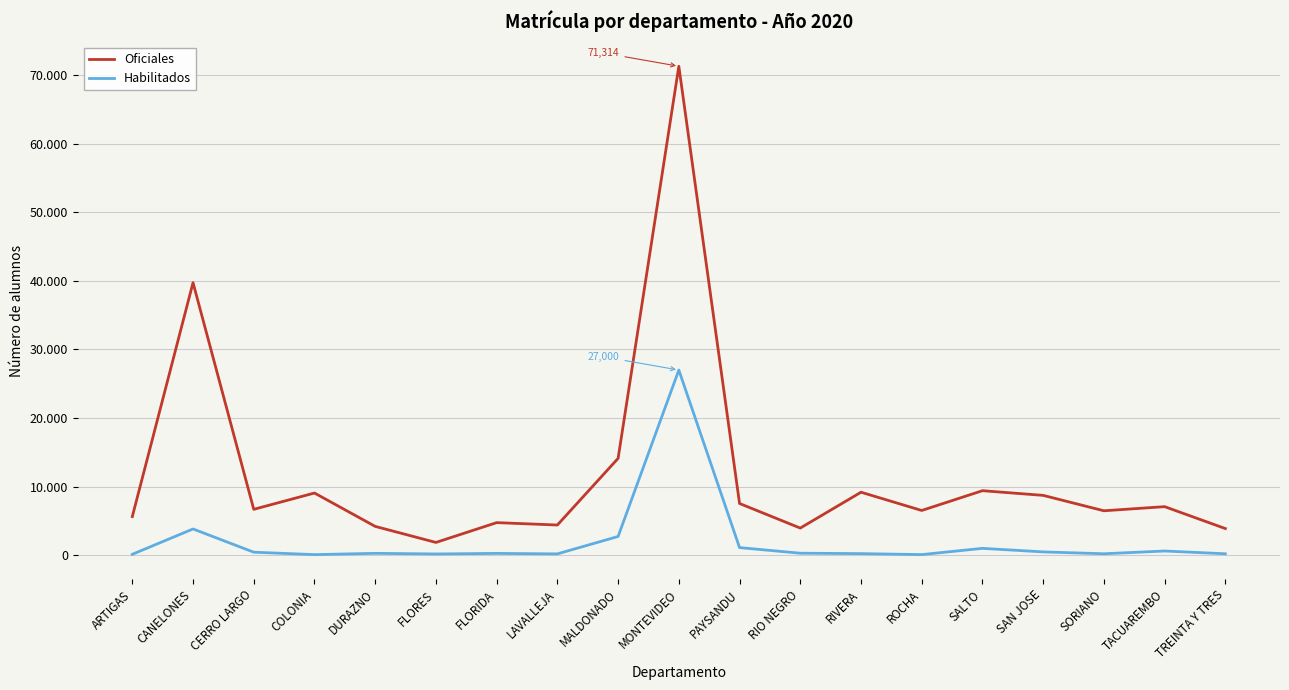

What are all the series names shown in the legend?

Oficiales, Habilitados